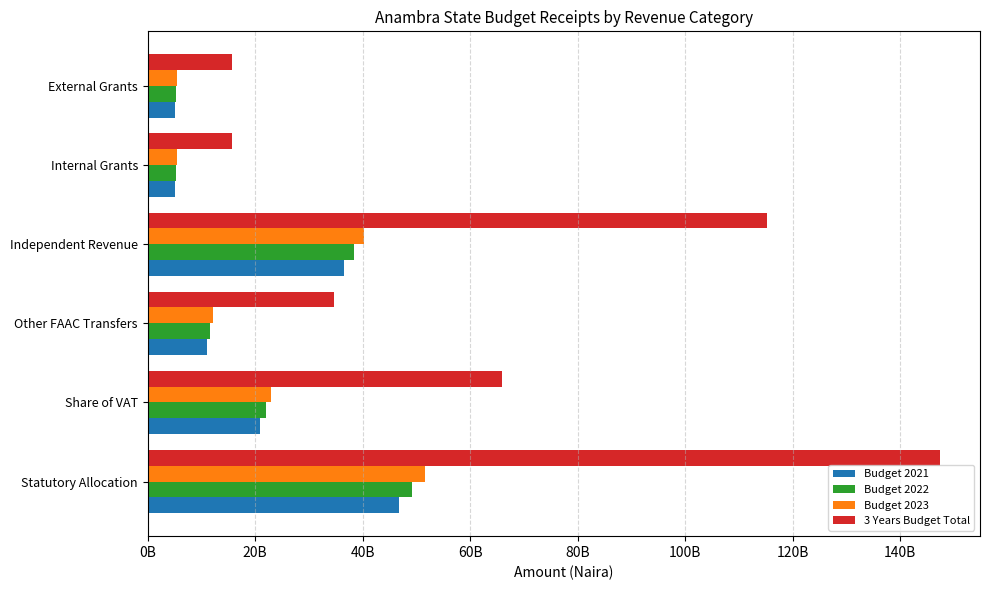

What are all the series names shown in the legend?

Budget 2021, Budget 2022, Budget 2023, 3 Years Budget Total